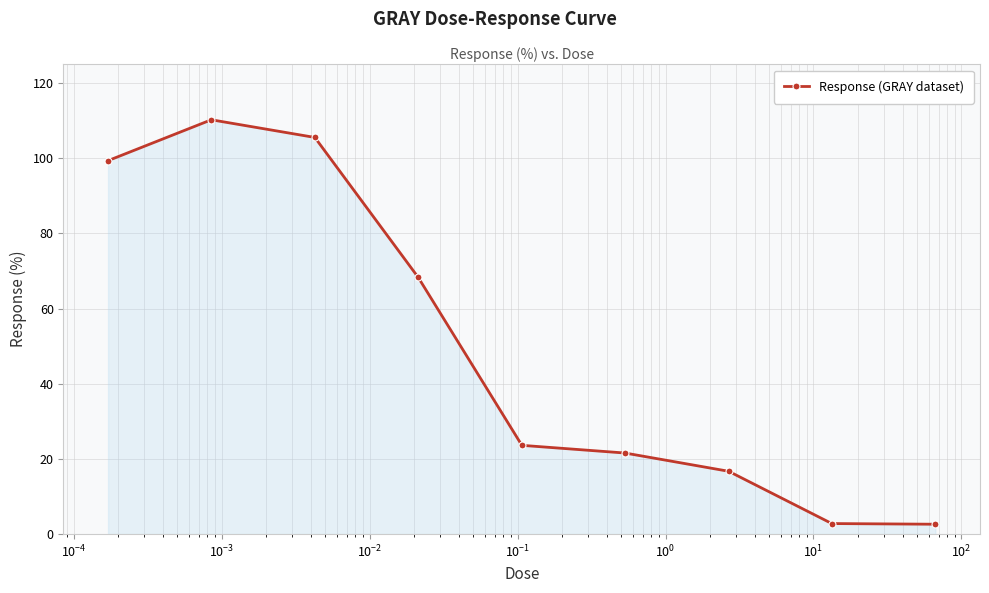

True or false: there are more than 2 points higher than both neighbors.

False